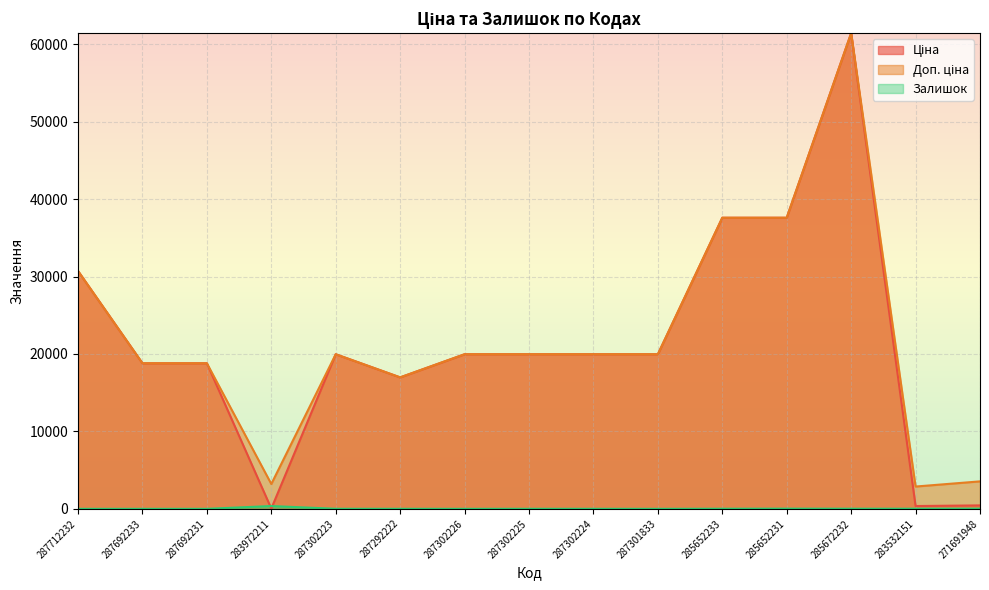

What is the difference between the Ціна values at 285652231 and 287302226?

17629.5